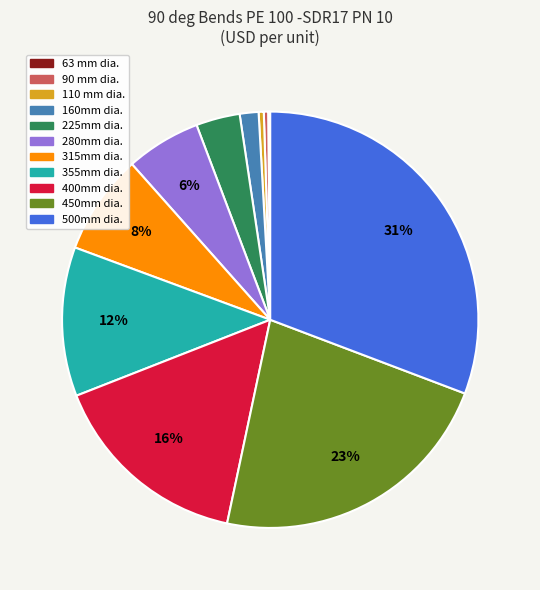

The 400mm dia. slice represents 16% of the pie. True or false?

True